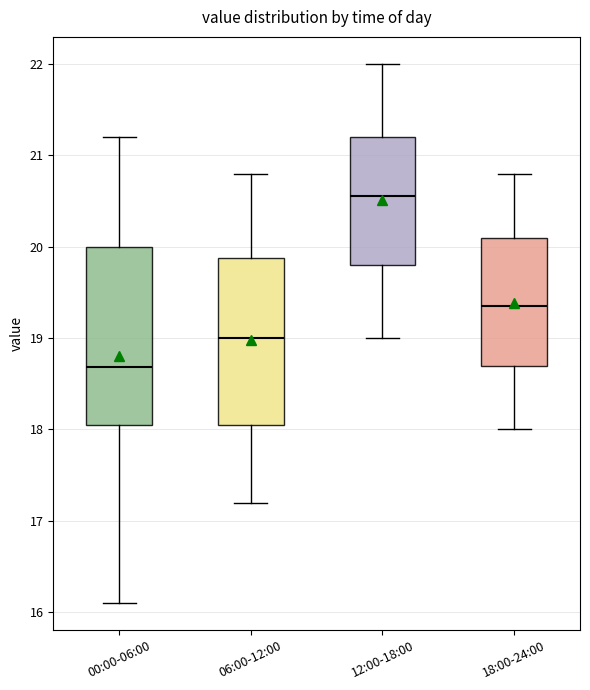

Reading left to right, transcribe this box plot: for each box, give where its median line is, the range the box spans, and where its two whiskers end, as read against the y-axis. The values are not printed on the chart, so give them approximately, as read against the axis.

00:00-06:00: median 18.7, box 18.1 to 20.0, whiskers 16.1 to 21.2
06:00-12:00: median 19.0, box 18.1 to 19.9, whiskers 17.2 to 20.8
12:00-18:00: median 20.6, box 19.8 to 21.2, whiskers 19.0 to 22.0
18:00-24:00: median 19.4, box 18.7 to 20.1, whiskers 18.0 to 20.8